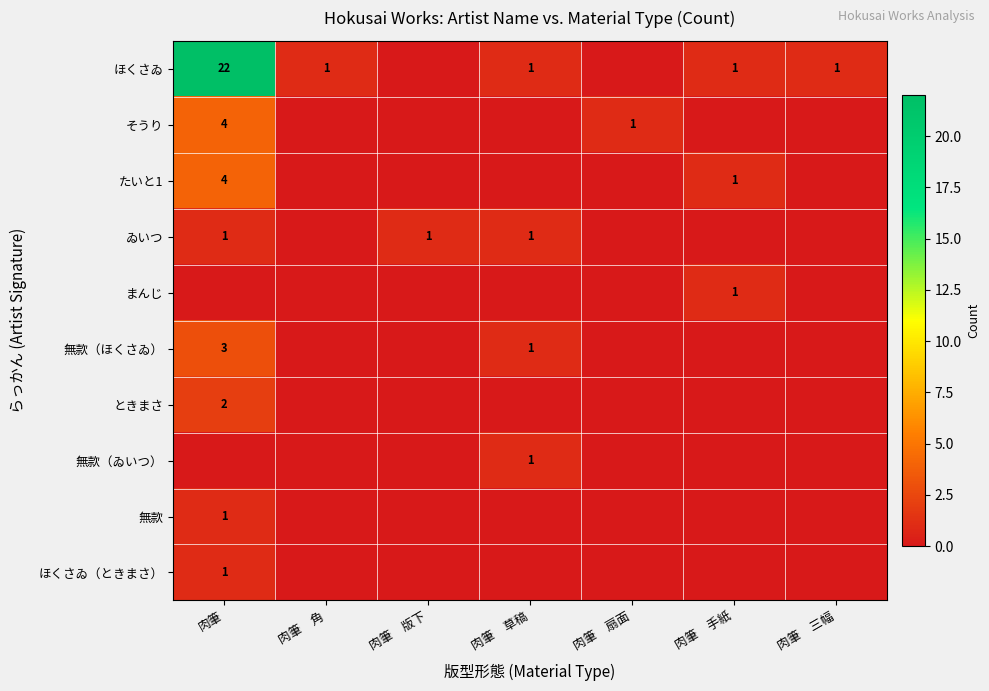

Is it true that そうり equals 0 at 肉筆　扇面?

False